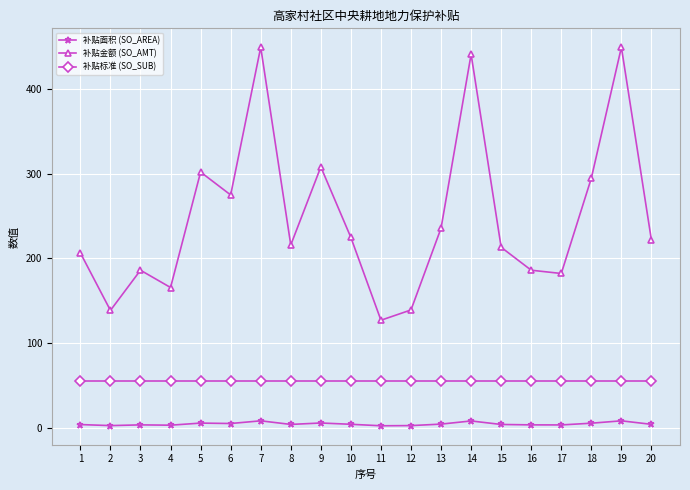

What is the minimum value for 补贴金额 (SO_AMT)?

126.9